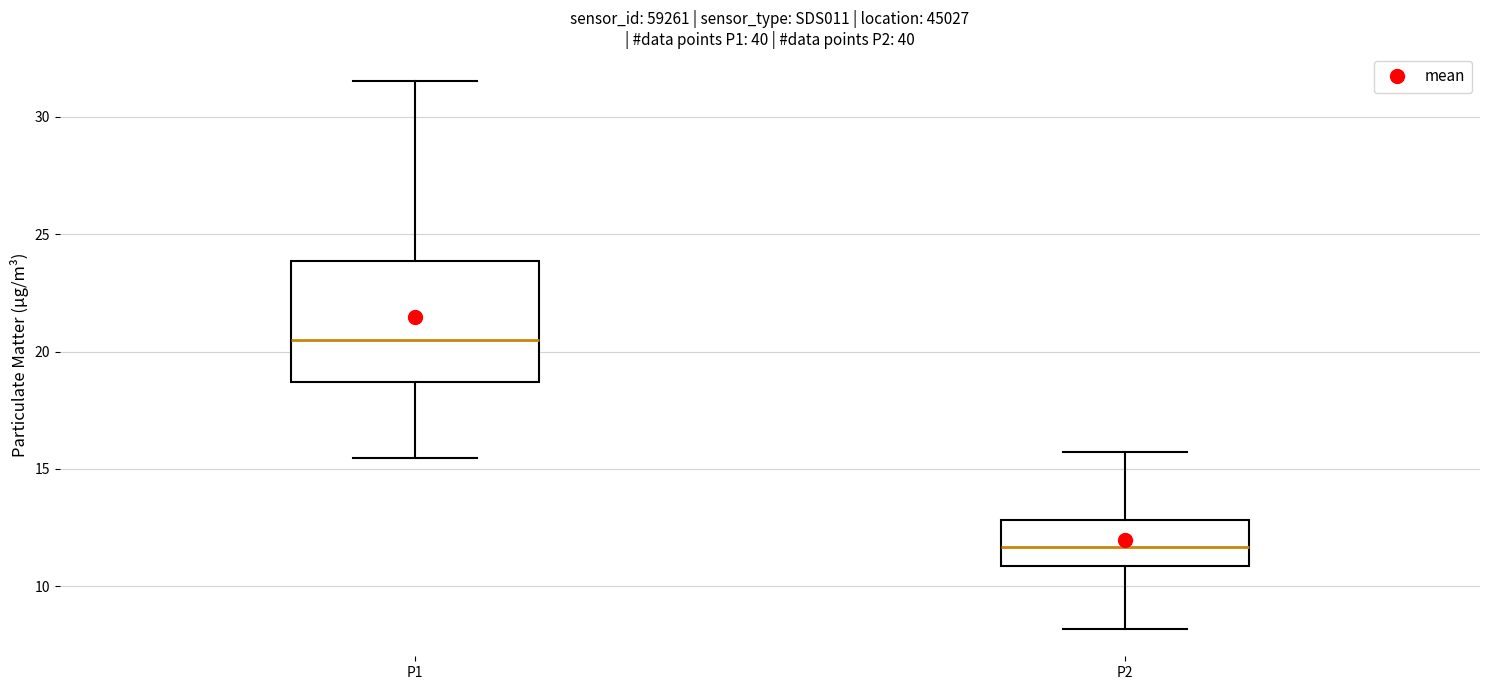

Comparing the boxes themselves (not the whiskers), which one is the tallest?

P1